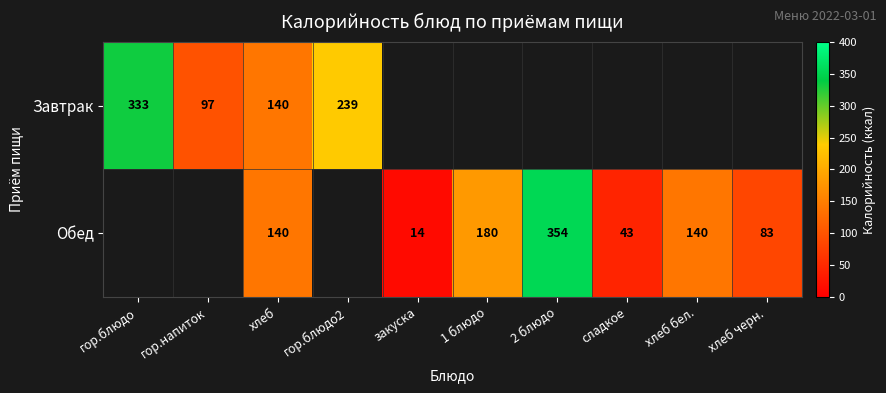

The Обед series shows 220.5 at 2 блюдо. True or false?

False